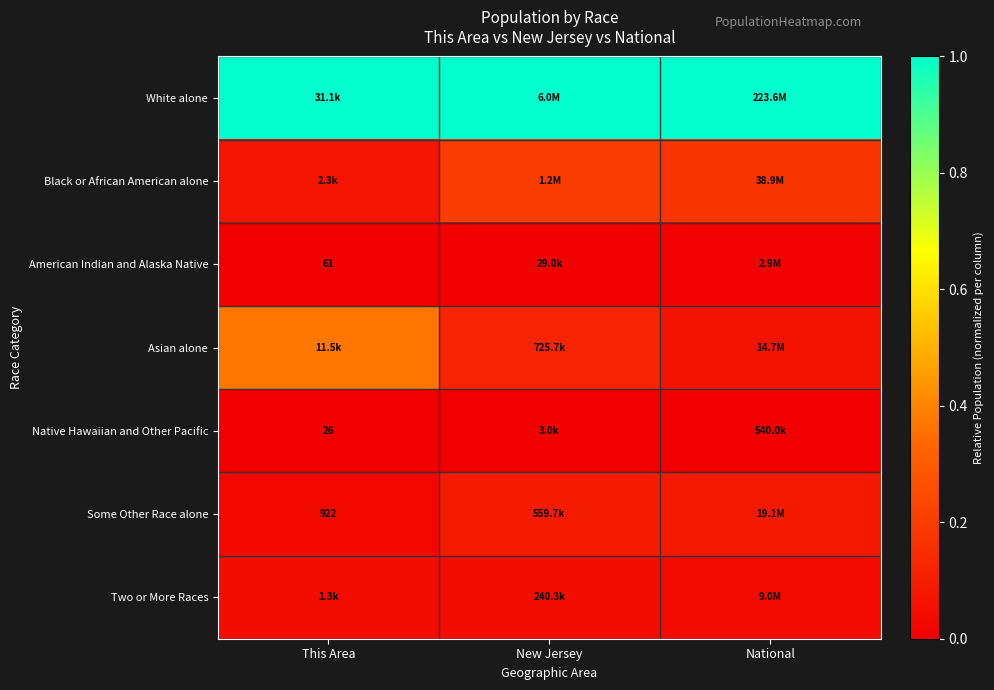

What is the total value across all series at This Area?

1.5